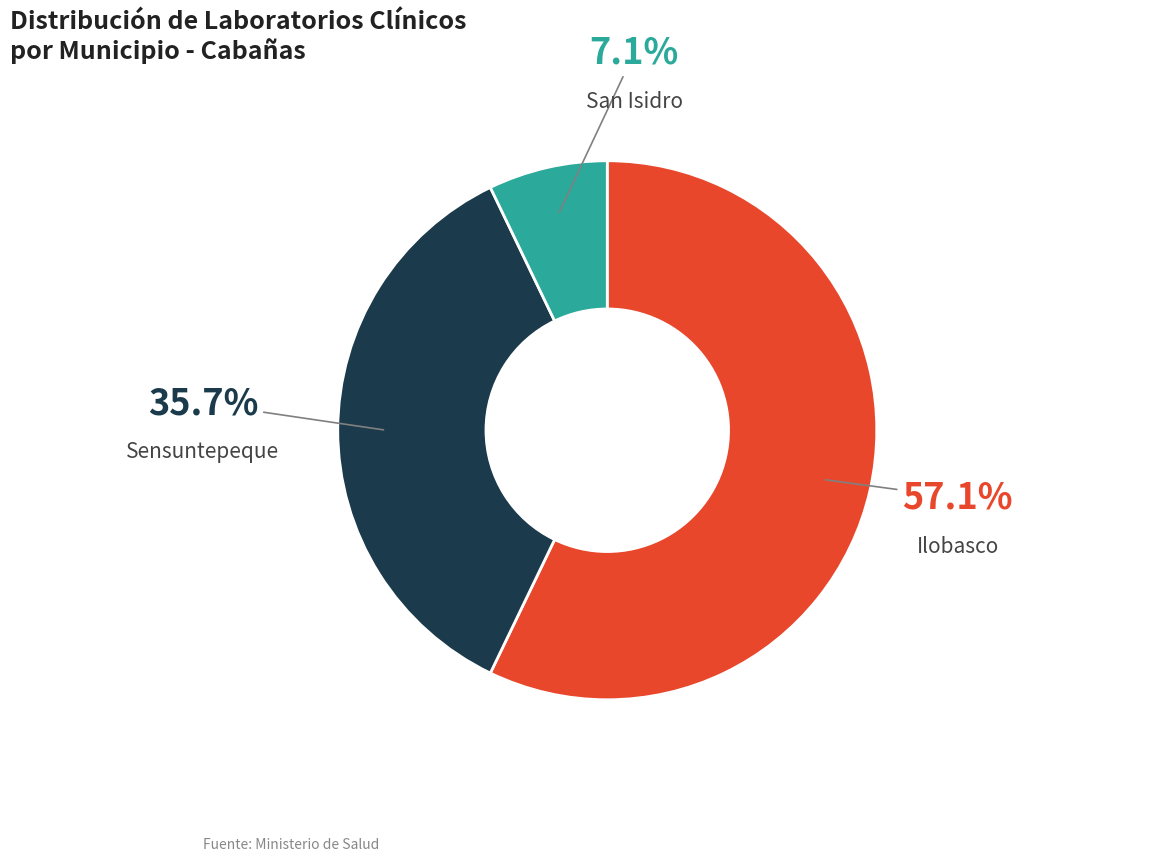

How many segments does this pie chart have?

3